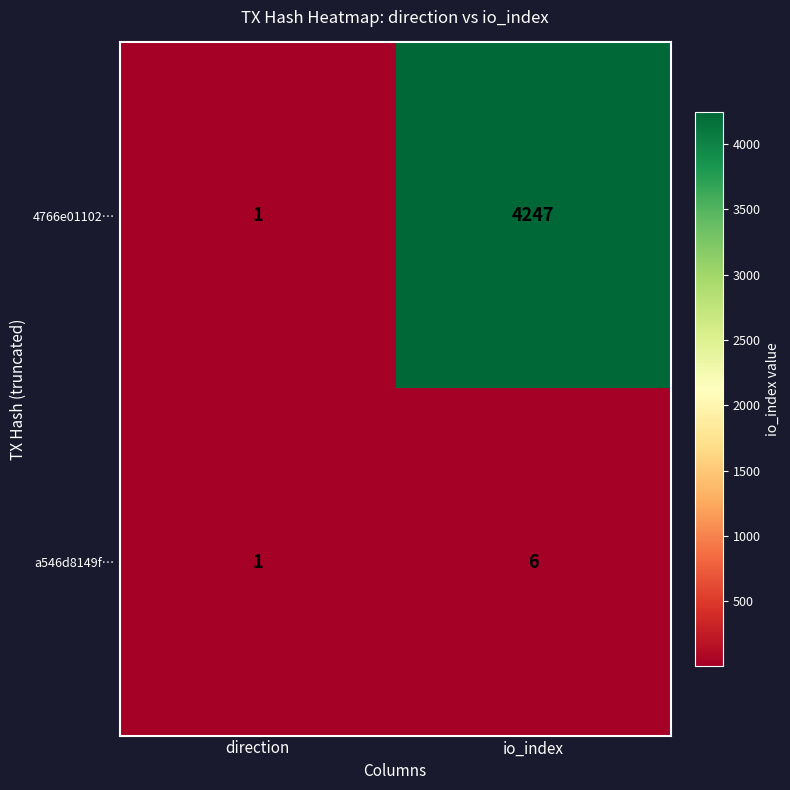

Which series changed the most between direction and io_index?

4766e01102…